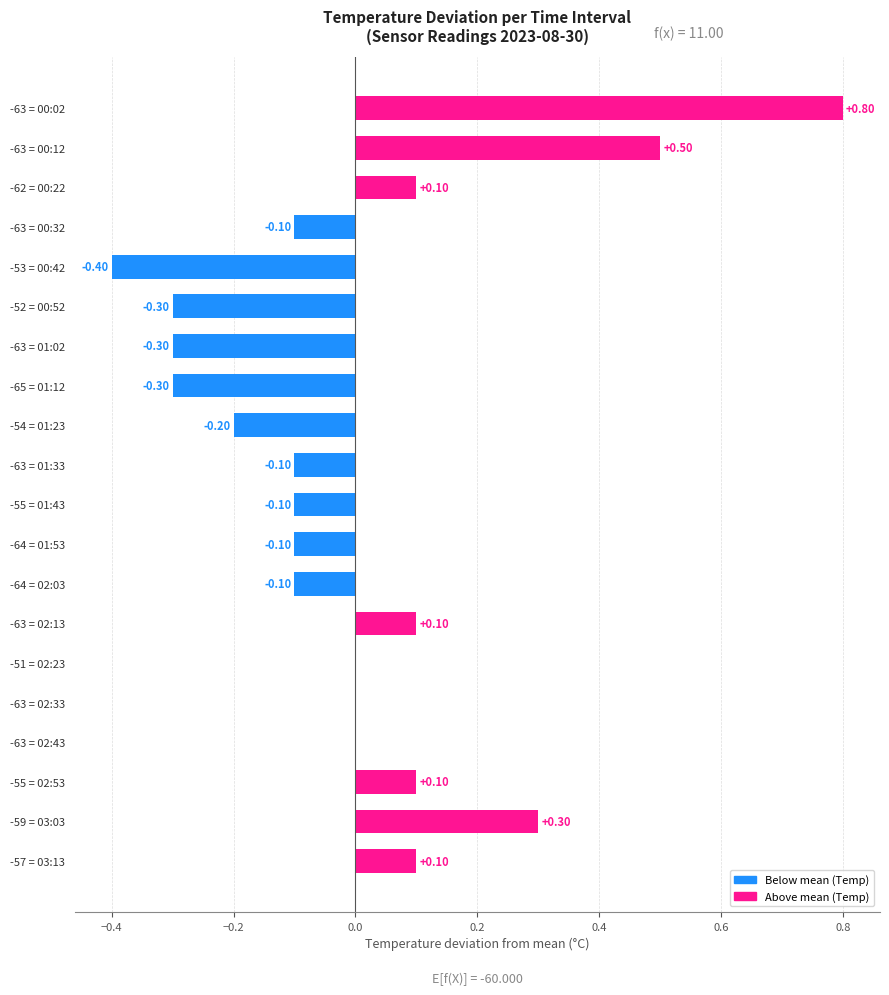

What is the sum of the values at -63 = 02:43 and -63 = 01:02?

-0.3